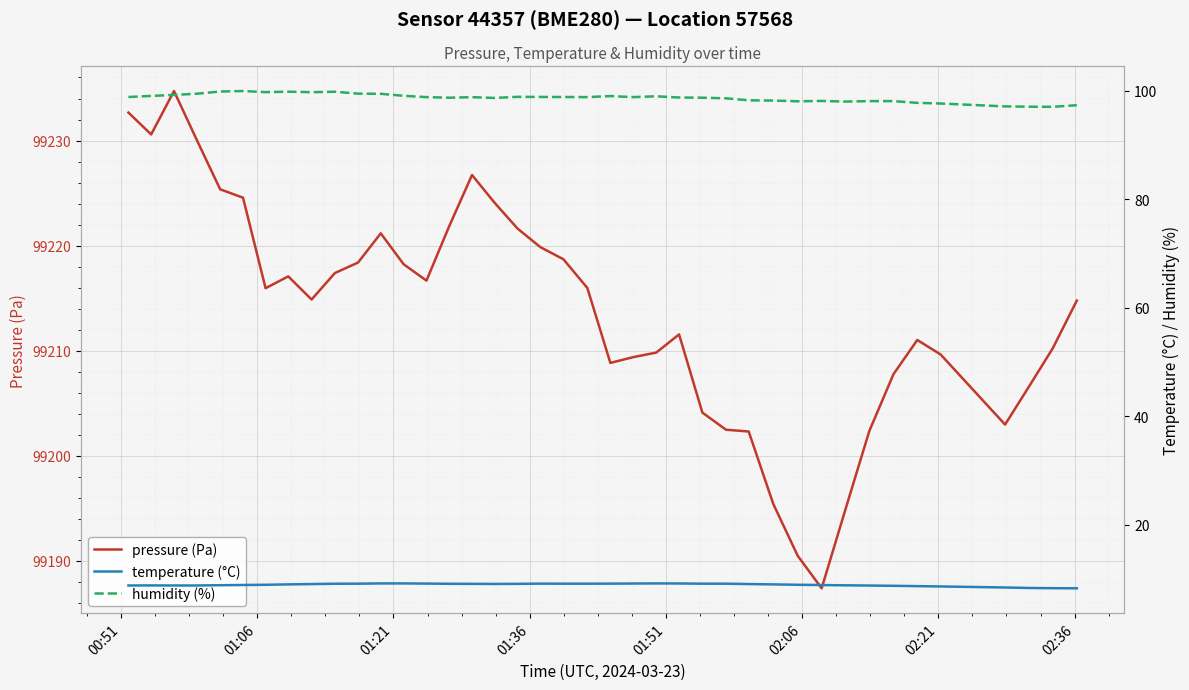

What is the lowest value of the pressure (Pa) series?

99187.4